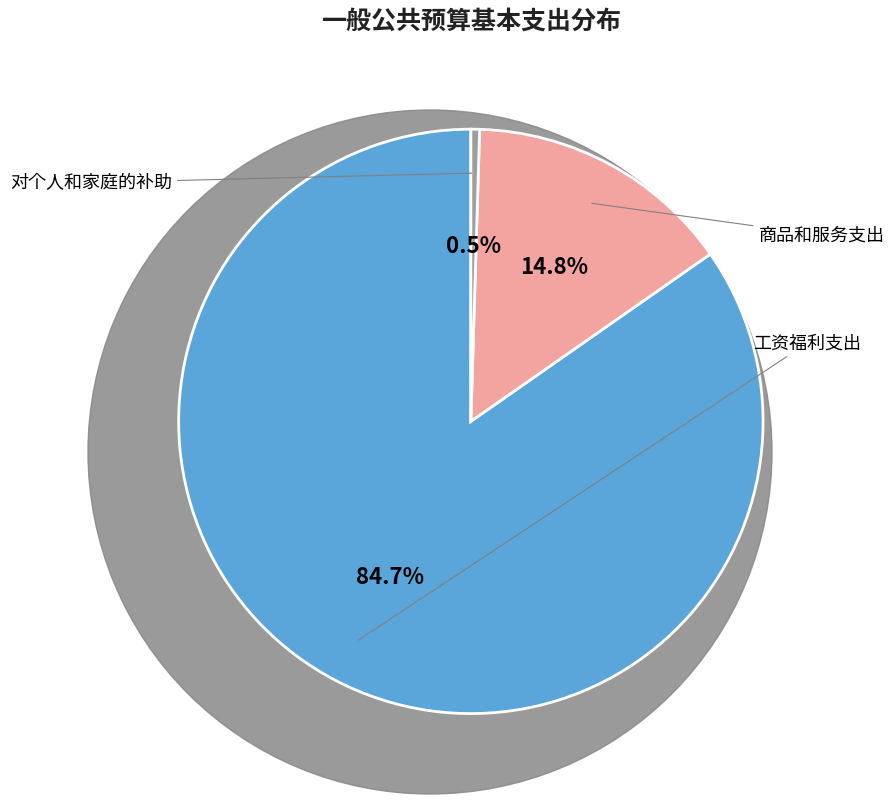

Is there a majority slice in this chart?

Yes